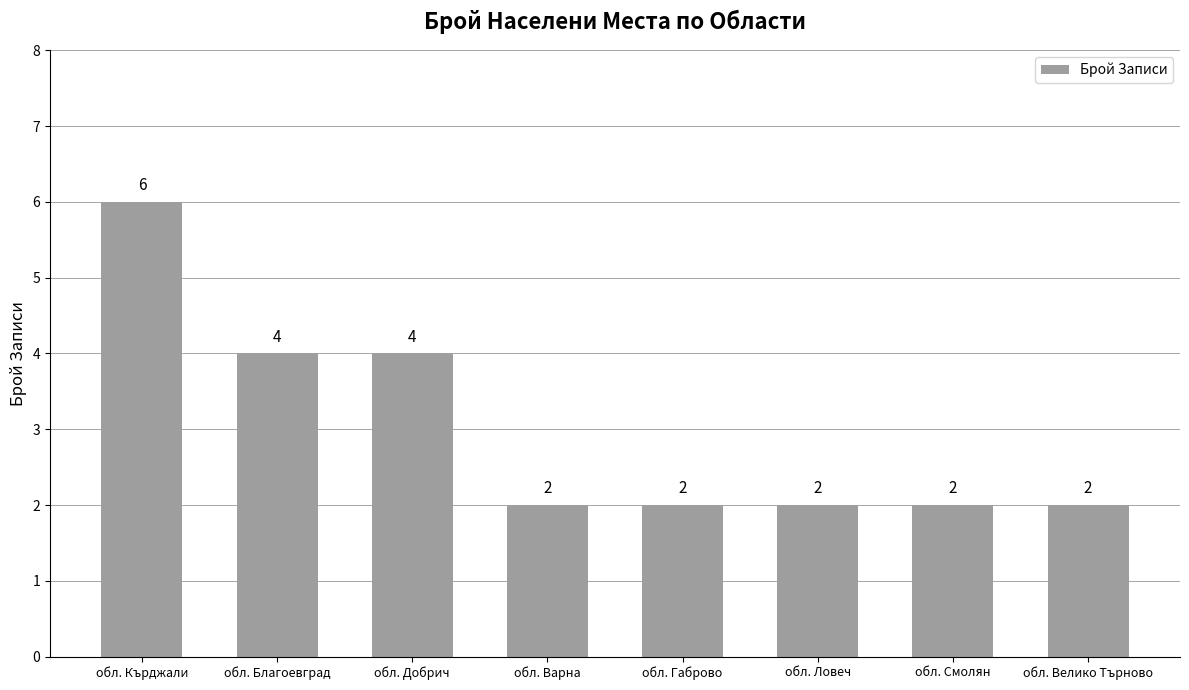

What is the smallest value displayed?

2